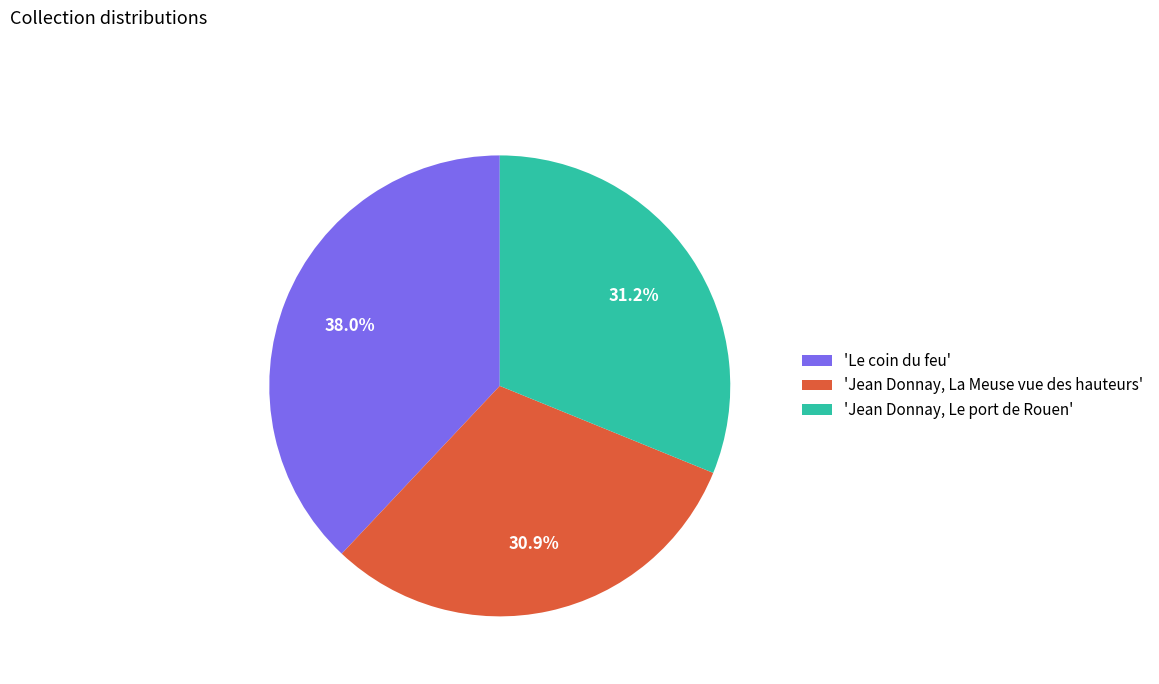

What is the total percentage of 'Jean Donnay, La Meuse vue des hauteurs' and 'Le coin du feu'?

68.8%